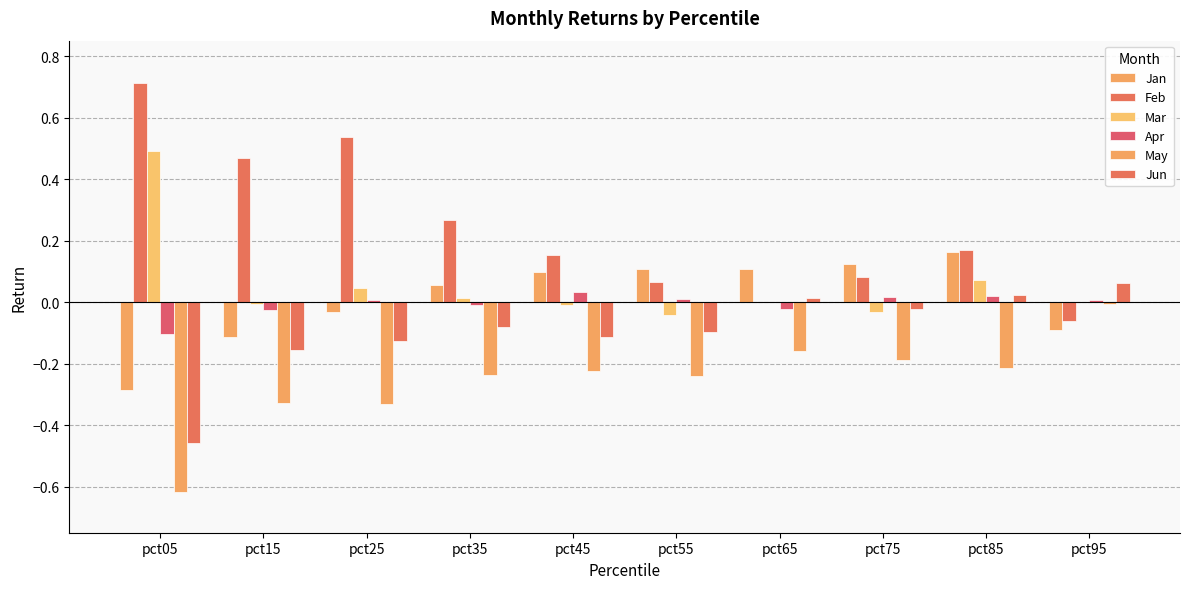

Does the chart contain stacked bars?

No